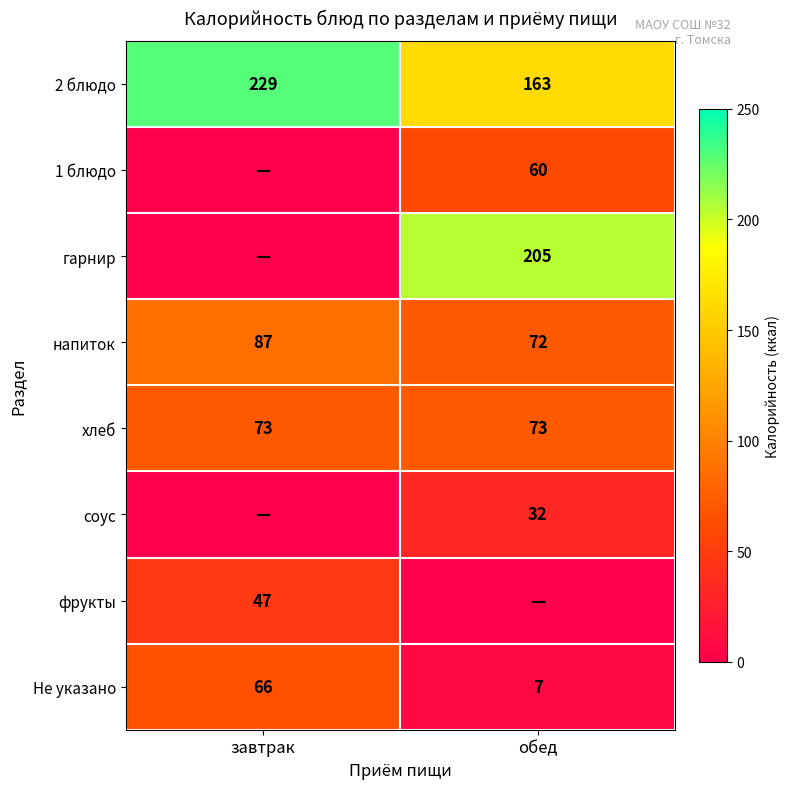

The Не указано series shows 7 at обед. True or false?

True